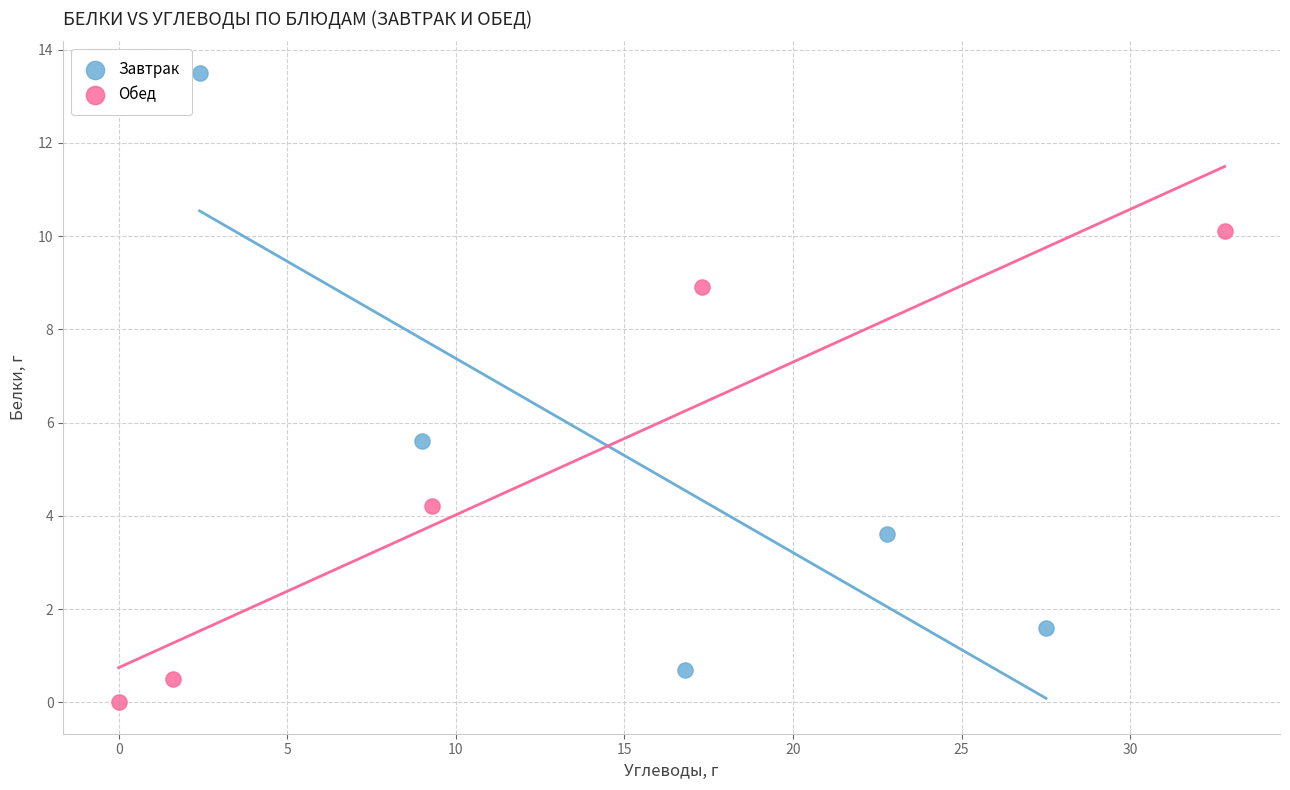

Which series reaches the maximum Y coordinate?

Завтрак